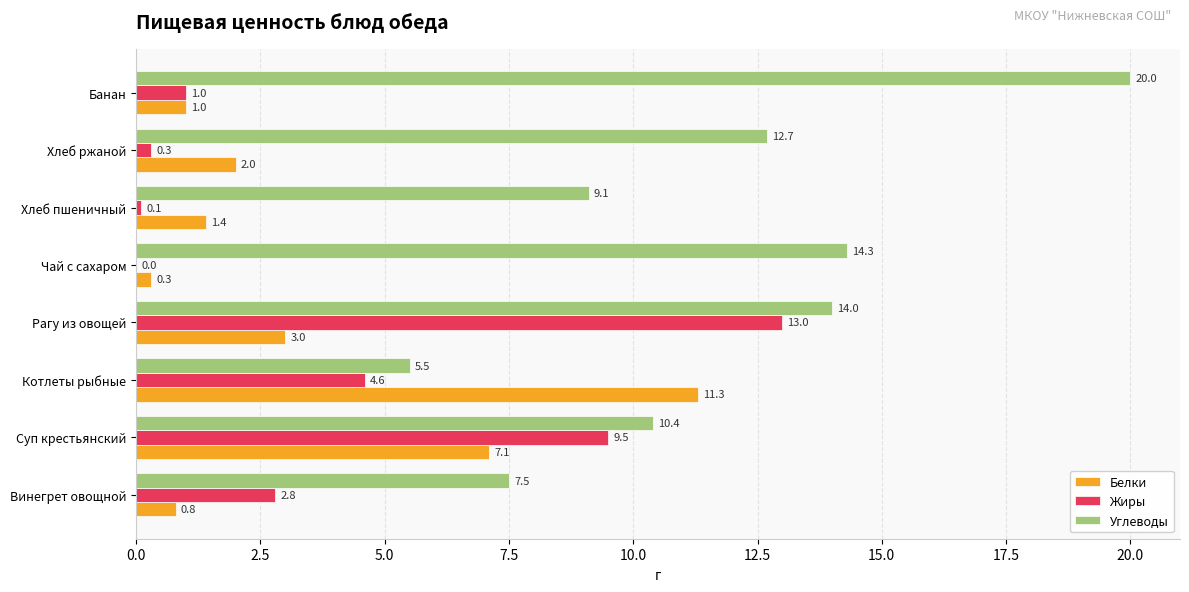

What is the approximate value of Углеводы at Винегрет овощной?

7.5